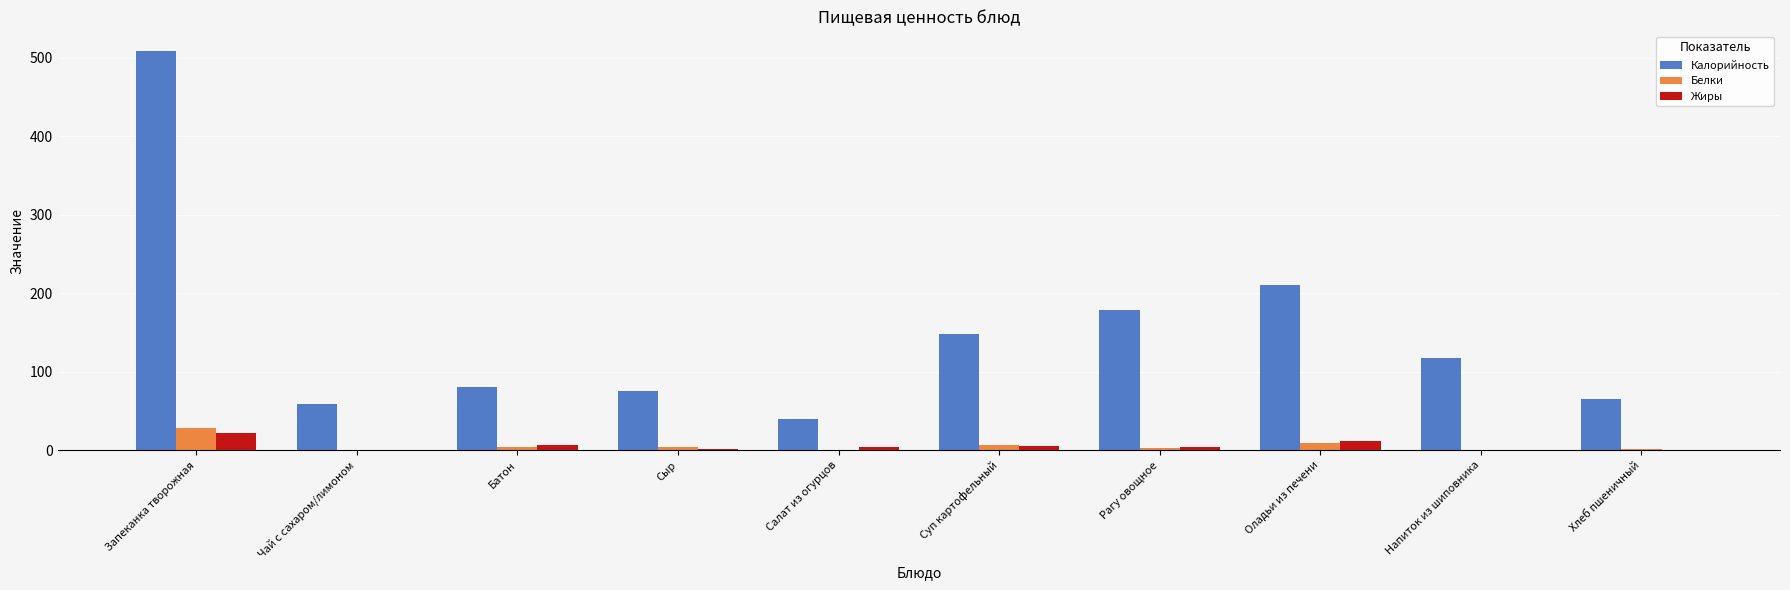

At which category is the sum across all series the highest?

Запеканка творожная